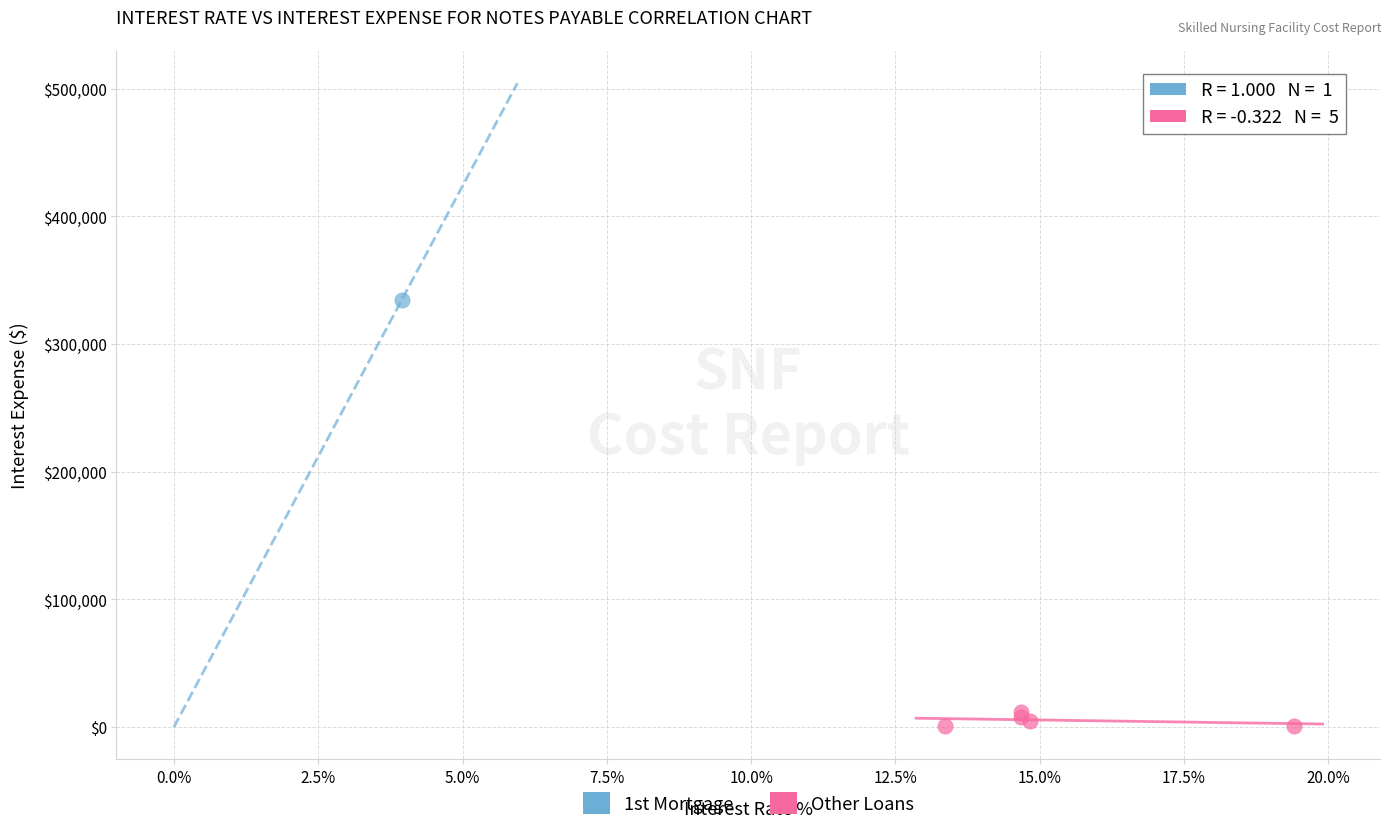

What are all the series names shown in the legend?

1st Mortgage, Other Loans